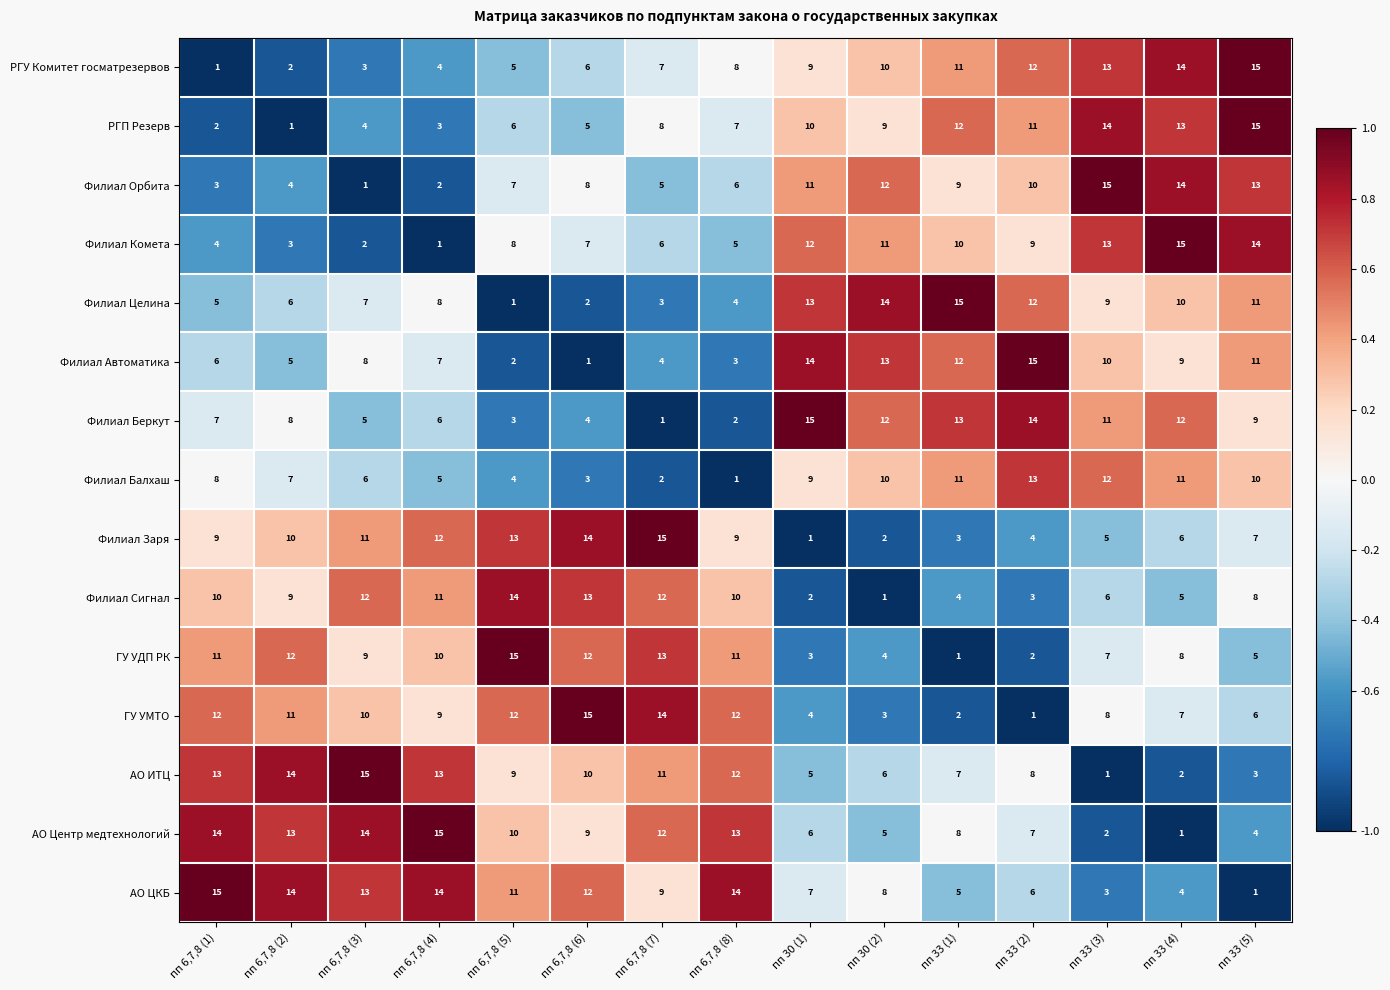

What is the difference between the highest and lowest values at пп 6,7,8 (5)?

14